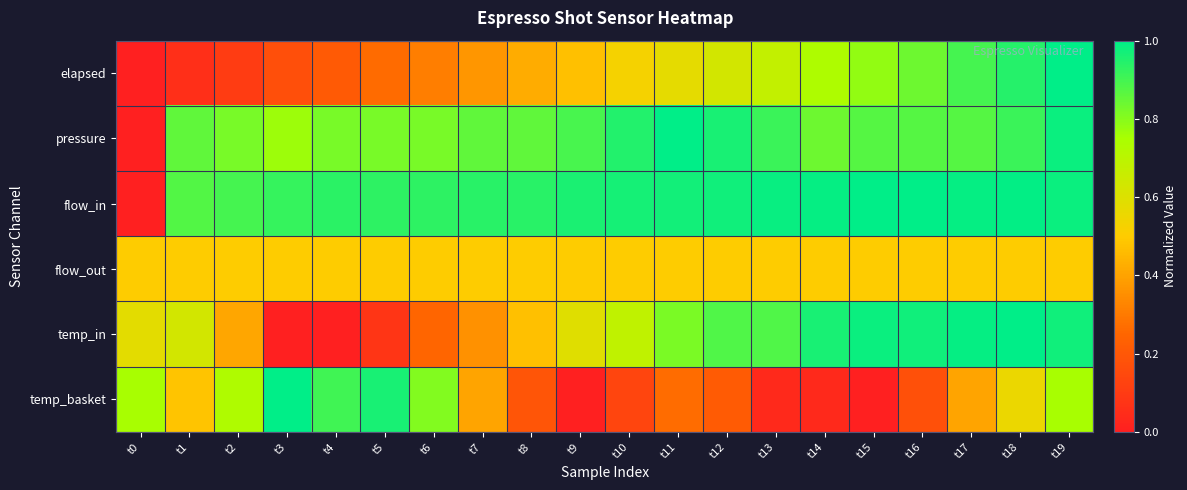

Reading left to right, transcribe all the data shown in this chart.

elapsed: t0=0.0	t1=0.1	t2=0.1	t3=0.2	t4=0.2	t5=0.3	t6=0.3	t7=0.4	t8=0.4	t9=0.5	t10=0.5	t11=0.6	t12=0.6	t13=0.7	t14=0.7	t15=0.8	t16=0.8	t17=0.9	t18=0.9	t19=1.0
pressure: t0=0.0	t1=0.9	t2=0.8	t3=0.8	t4=0.8	t5=0.8	t6=0.8	t7=0.9	t8=0.9	t9=0.9	t10=0.9	t11=1.0	t12=1.0	t13=0.9	t14=0.8	t15=0.9	t16=0.9	t17=0.9	t18=0.9	t19=1.0
flow_in: t0=0.0	t1=0.9	t2=0.9	t3=0.9	t4=0.9	t5=0.9	t6=0.9	t7=0.9	t8=0.9	t9=1.0	t10=1.0	t11=1.0	t12=1.0	t13=1.0	t14=1.0	t15=1.0	t16=1.0	t17=1.0	t18=1.0	t19=1.0
flow_out: t0=0.5	t1=0.5	t2=0.5	t3=0.5	t4=0.5	t5=0.5	t6=0.5	t7=0.5	t8=0.5	t9=0.5	t10=0.5	t11=0.5	t12=0.5	t13=0.5	t14=0.5	t15=0.5	t16=0.5	t17=0.5	t18=0.5	t19=0.5
temp_in: t0=0.6	t1=0.6	t2=0.4	t3=0.0	t4=0.0	t5=0.1	t6=0.2	t7=0.4	t8=0.5	t9=0.6	t10=0.7	t11=0.8	t12=0.9	t13=0.9	t14=1.0	t15=1.0	t16=1.0	t17=1.0	t18=1.0	t19=1.0
temp_basket: t0=0.8	t1=0.5	t2=0.7	t3=1.0	t4=0.9	t5=1.0	t6=0.8	t7=0.4	t8=0.2	t9=0.0	t10=0.1	t11=0.3	t12=0.2	t13=0.0	t14=0.0	t15=0.0	t16=0.2	t17=0.4	t18=0.6	t19=0.8